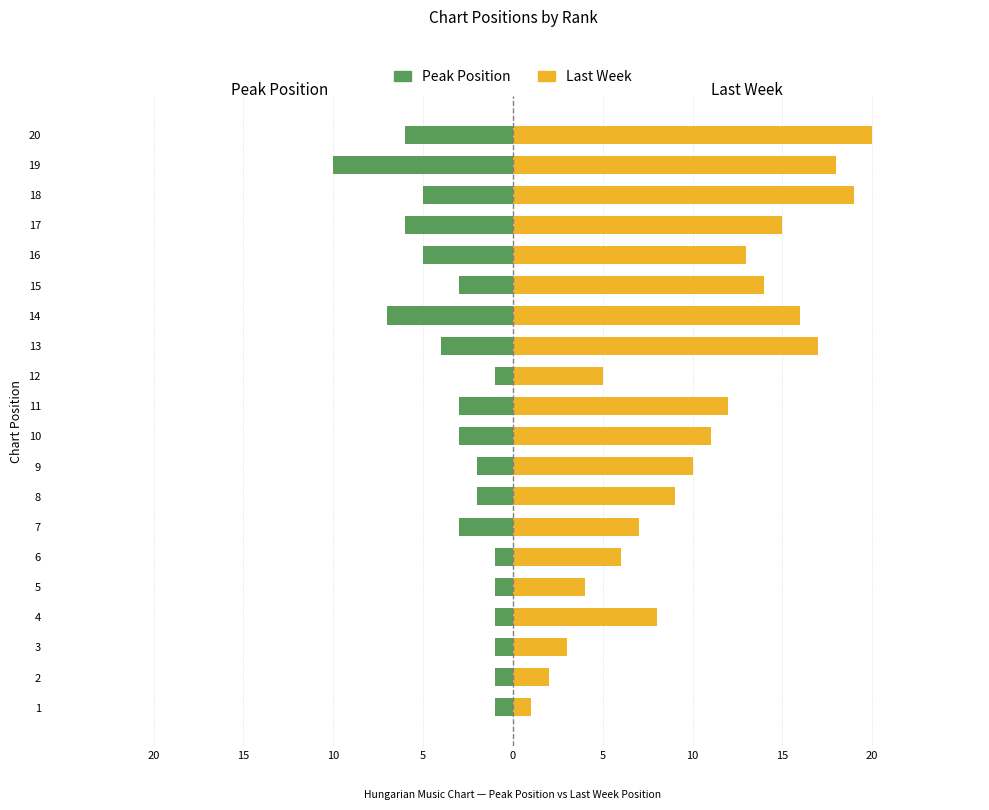

List the series in order of their overall mean, lowest first.

Peak Position, Last Week